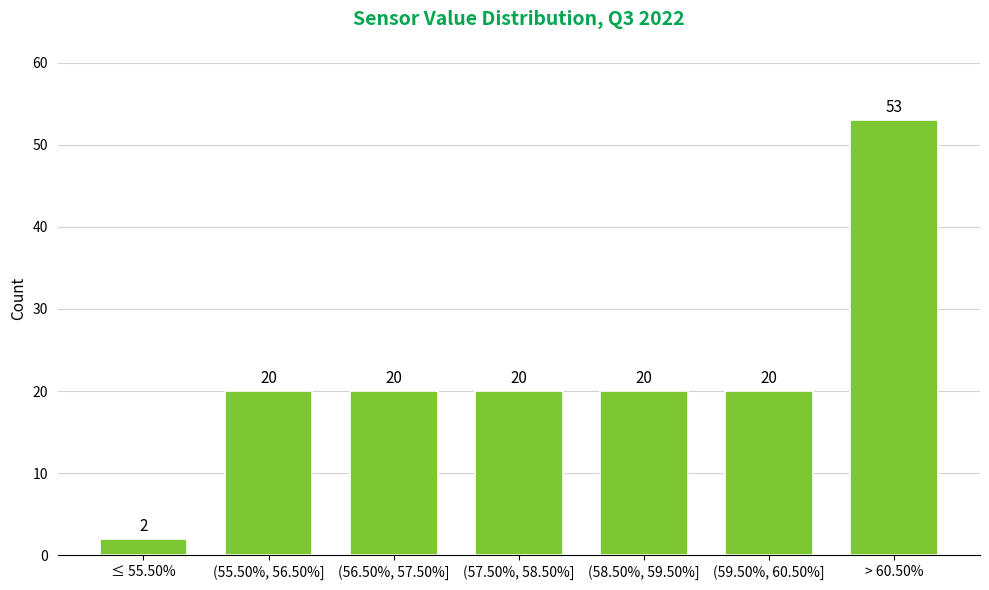

Reading left to right, what are all the values shown in this chart?

2	20	20	20	20	20	53